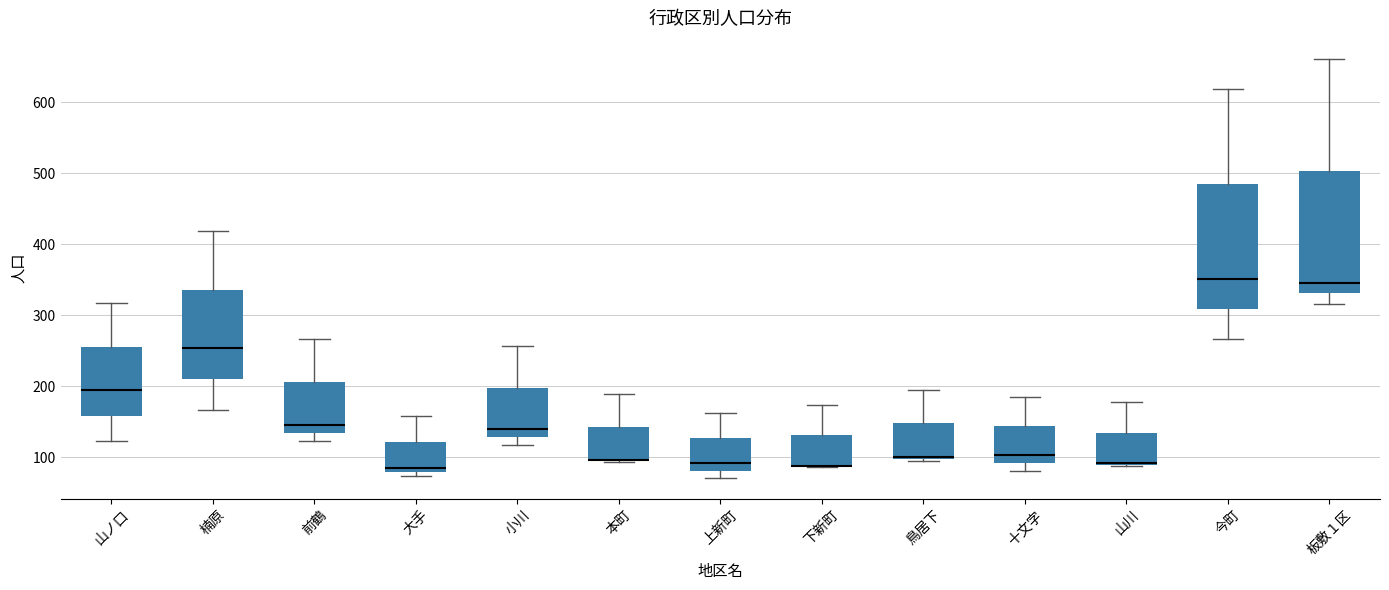

Where does the lower whisker of the box for 前鶴 end on the y-axis? The values are not printed on the chart, so give them approximately, as read against the axis.

120